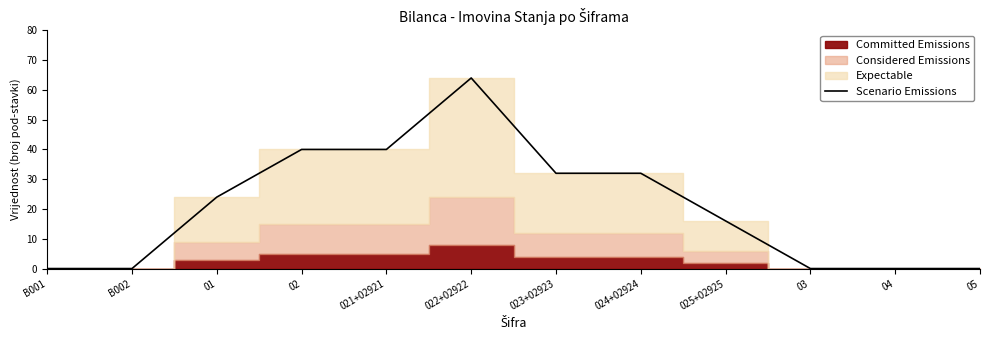

True or false: the data shows 55 at 023+02923.

False